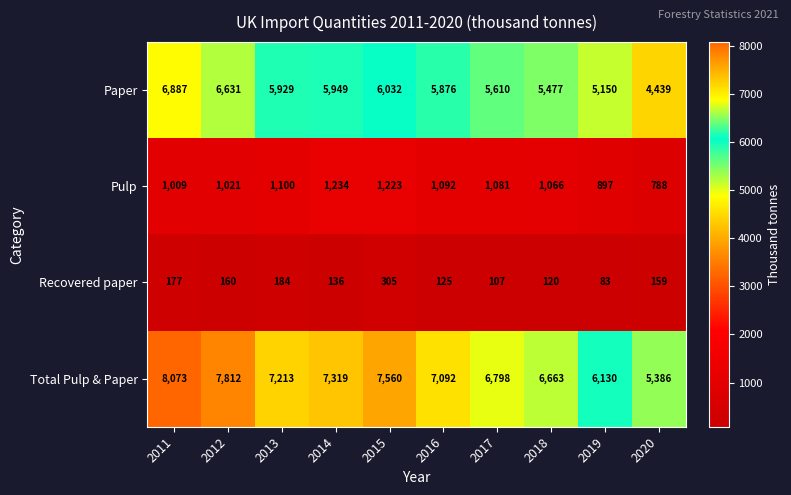

True or false: Recovered paper has a value of 22 at 2019.

False